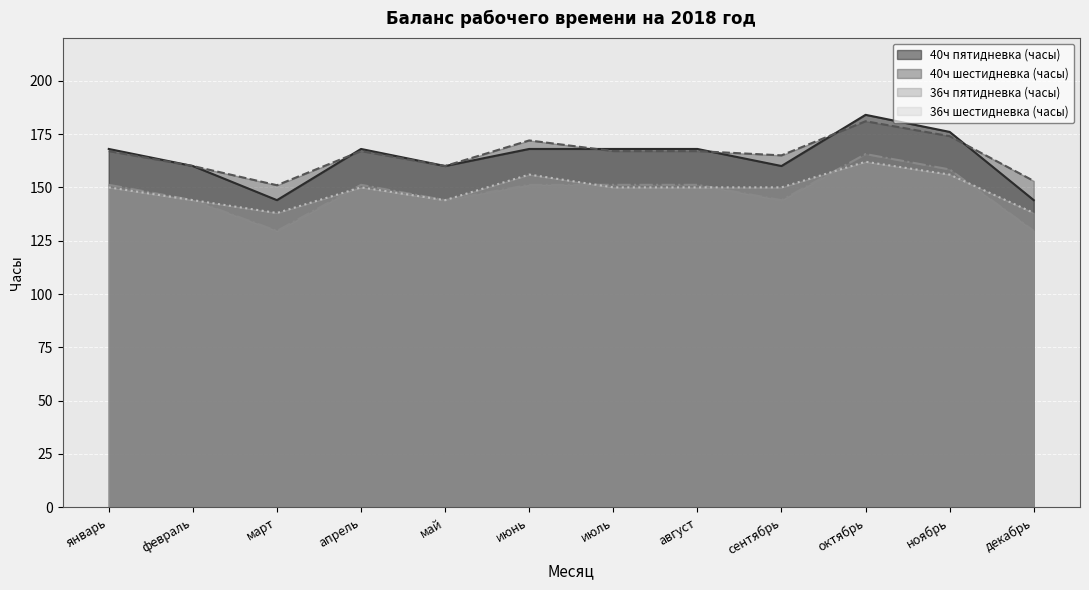

True or false: 36ч шестидневка (часы) has a value of 162.0 at октябрь.

True